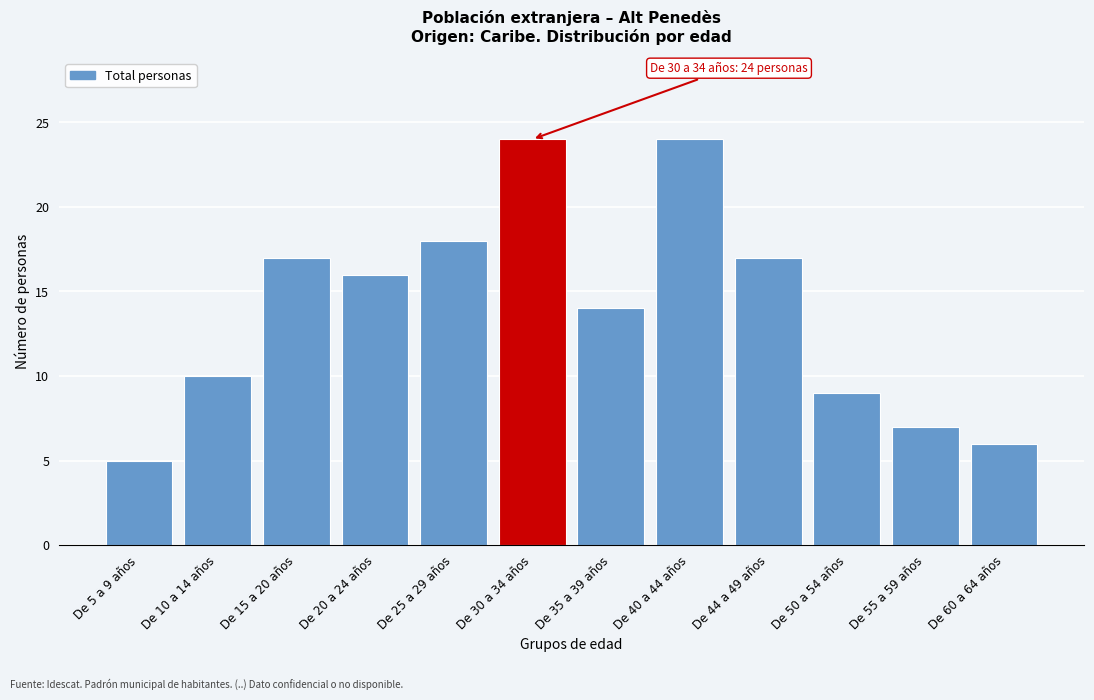

Reading right to left, list all the values displayed in this chart.

De 60 a 64 años=6	De 55 a 59 años=7	De 50 a 54 años=9	De 44 a 49 años=17	De 40 a 44 años=24	De 35 a 39 años=14	De 30 a 34 años=24	De 25 a 29 años=18	De 20 a 24 años=16	De 15 a 20 años=17	De 10 a 14 años=10	De 5 a 9 años=5